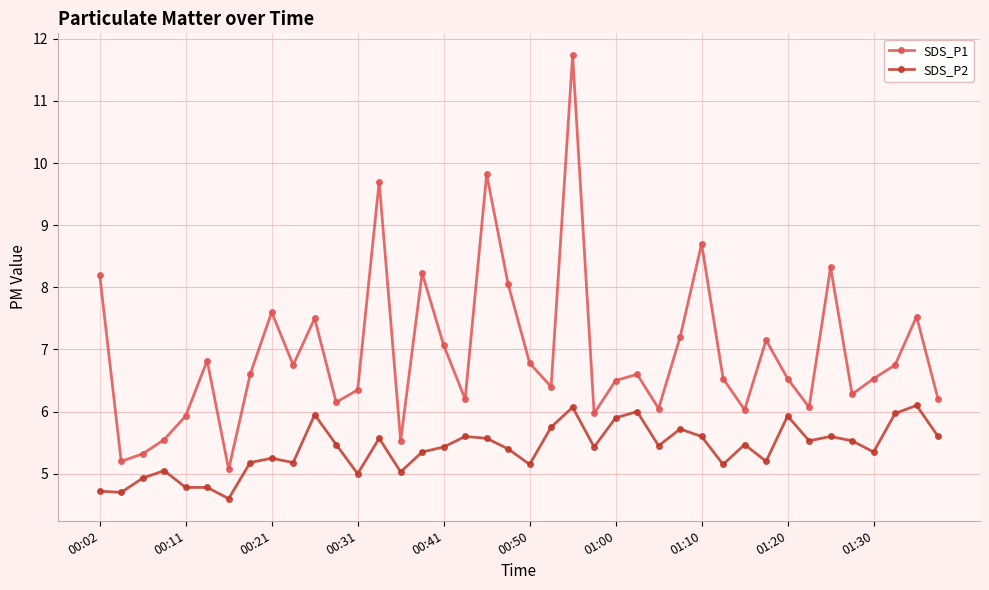

What is the value of the SDS_P1 point at the 35th from the left?

8.3